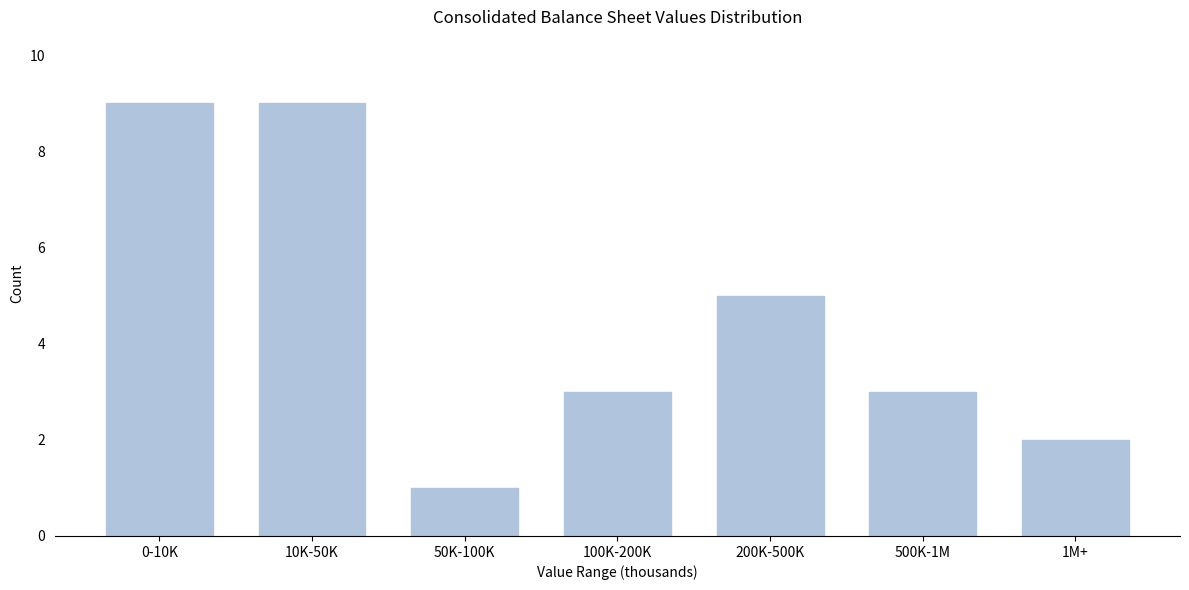

Reading left to right, extract all data points from this chart.

9	9	1	3	5	3	2